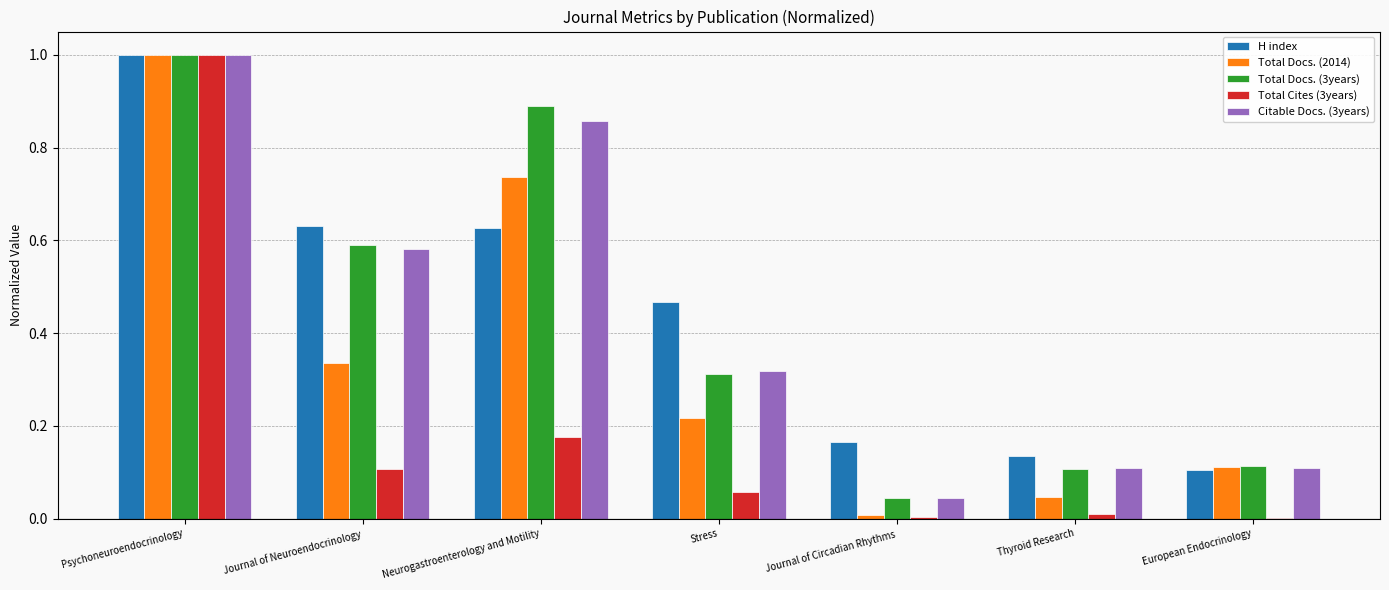

What is the maximum value shown in the chart?

1.0